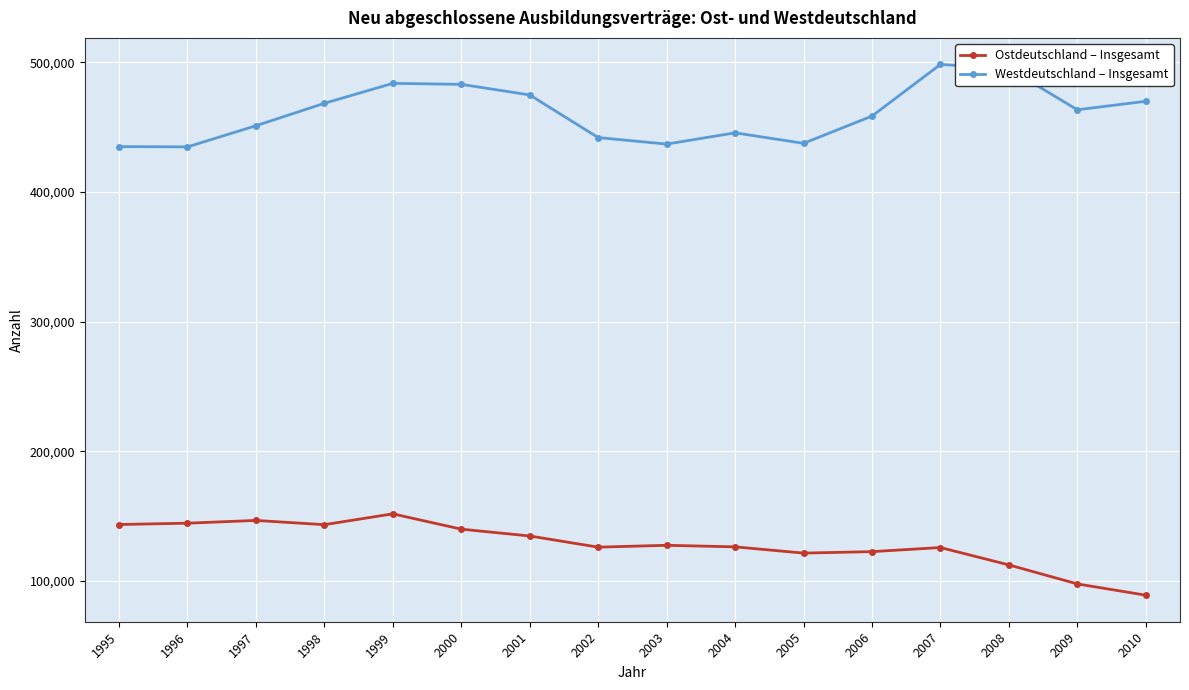

What is the highest value of the Westdeutschland – Insgesamt series?

498276